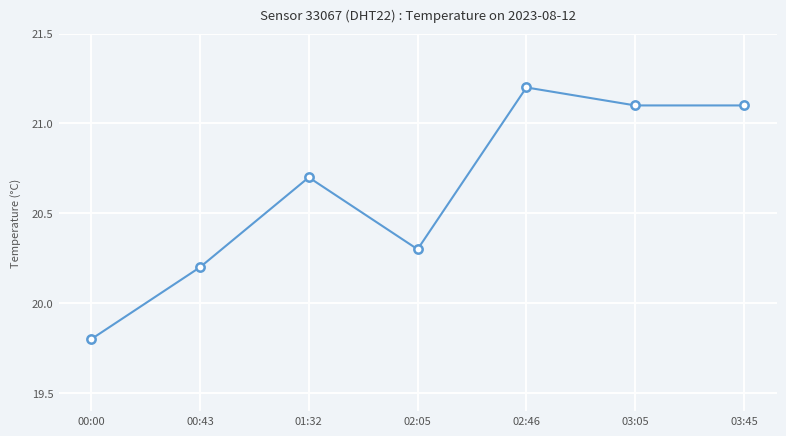

What is the label of the 7th point from the left?

03:45